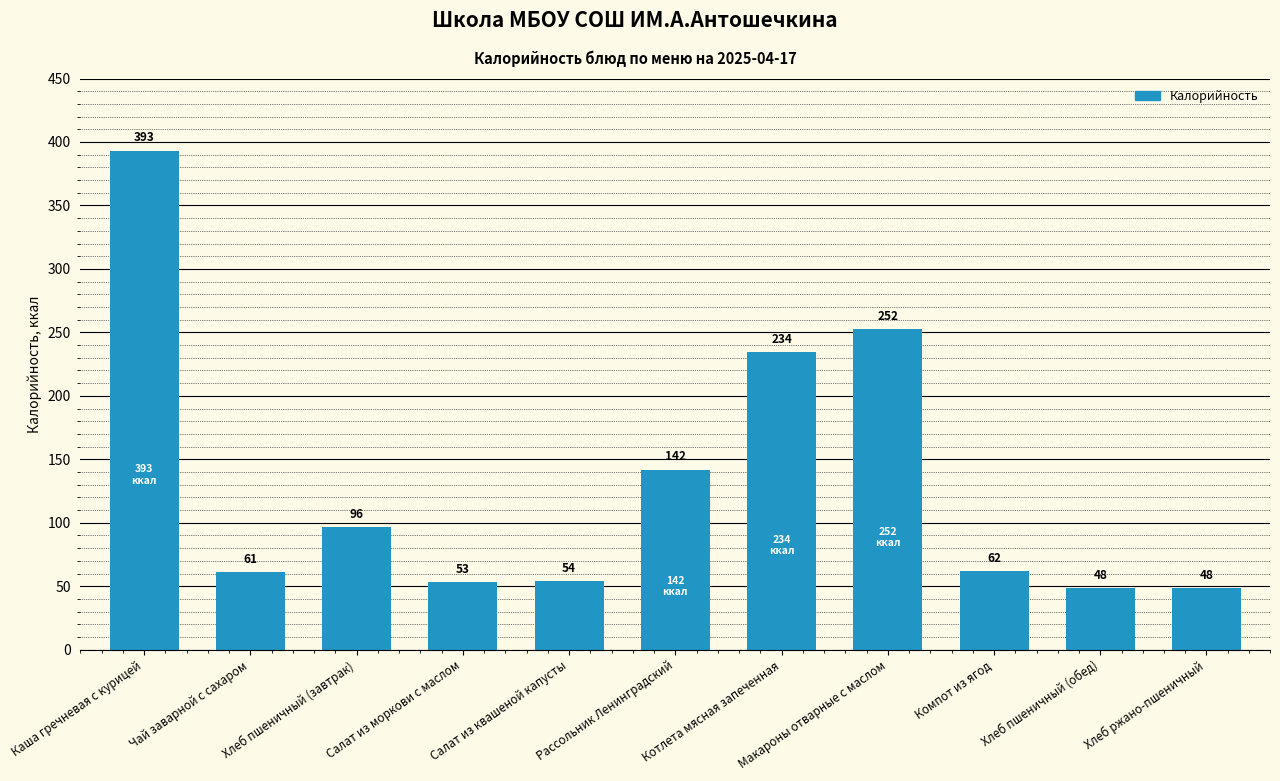

Where does the data first go above 61?

Каша гречневая с курицей